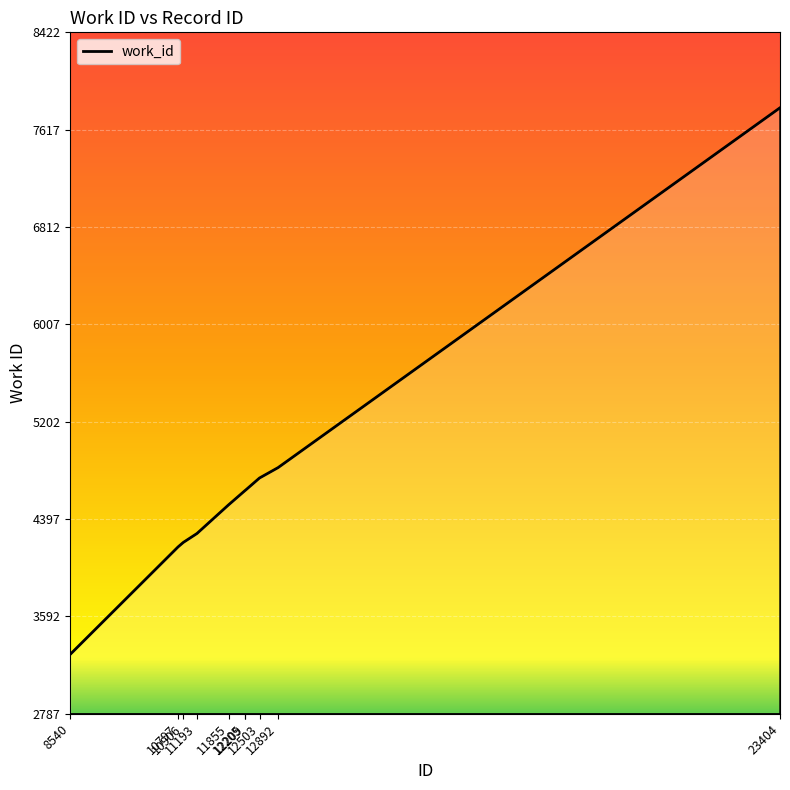

What is the approximate value at 12209?

4636